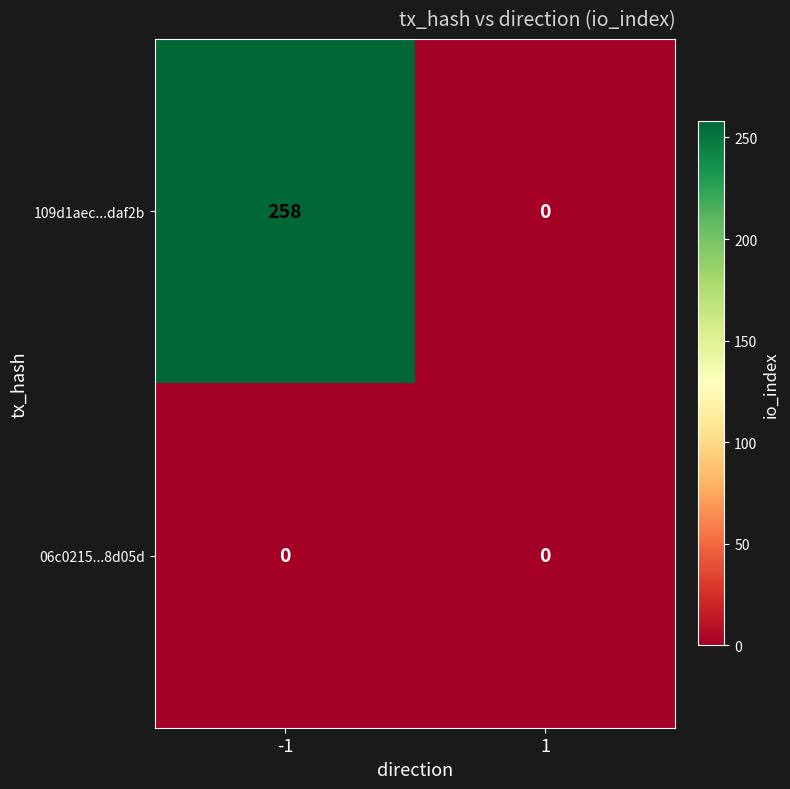

Which series changed the most between -1 and 1?

109d1aec...daf2b